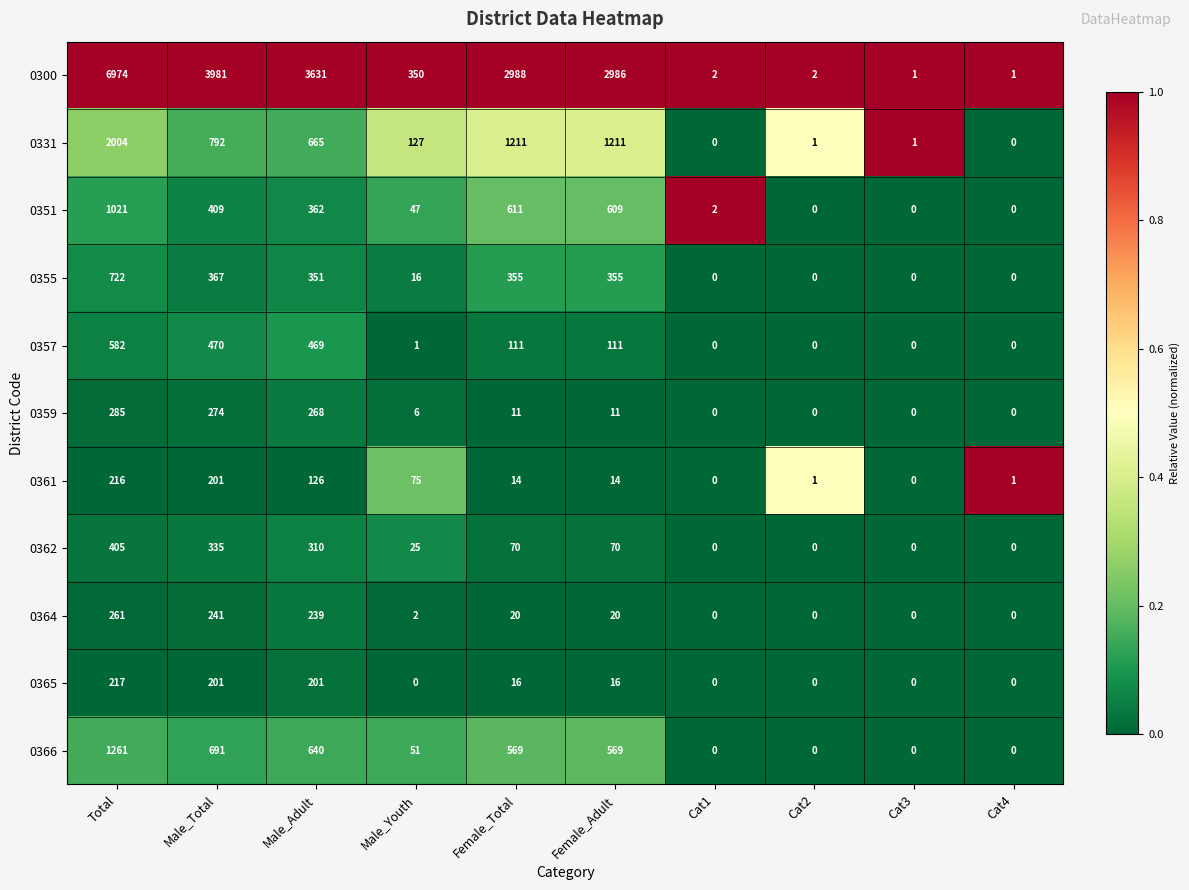

What is the total value across all series at Total?

13948